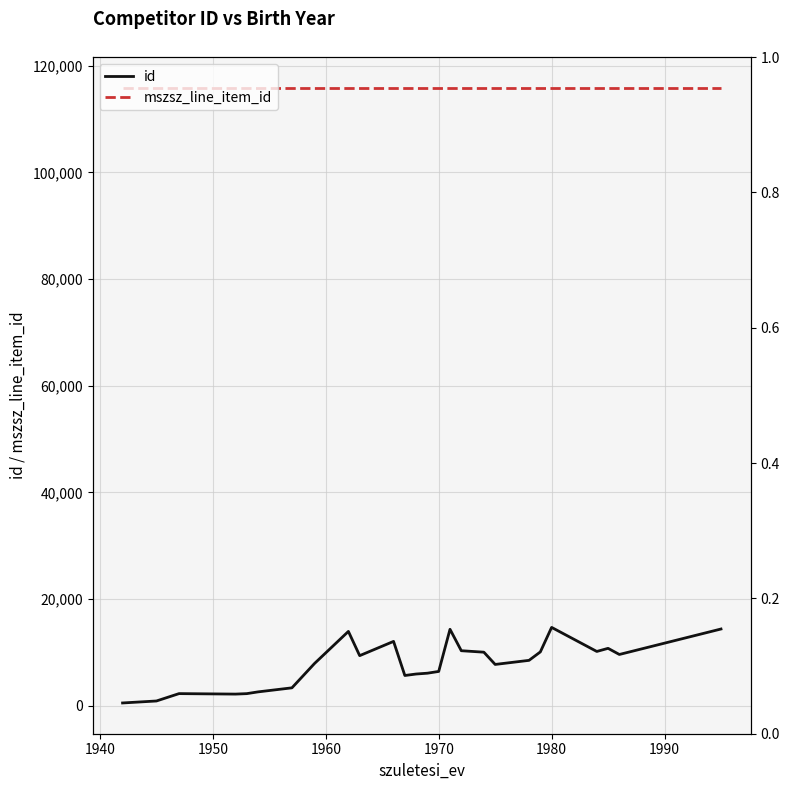

What is the highest value of the id series?

14697.0